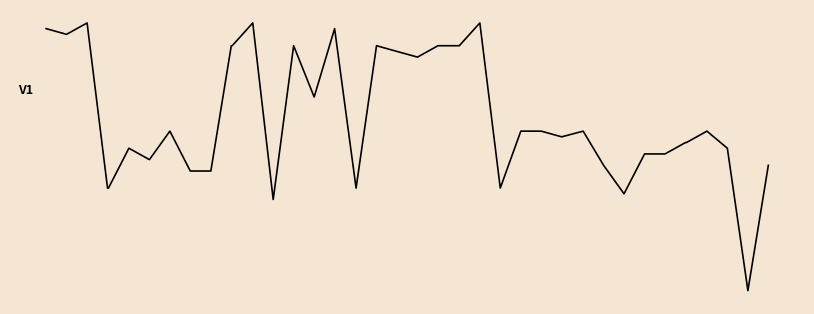

Does the chart have visible grid lines?

No